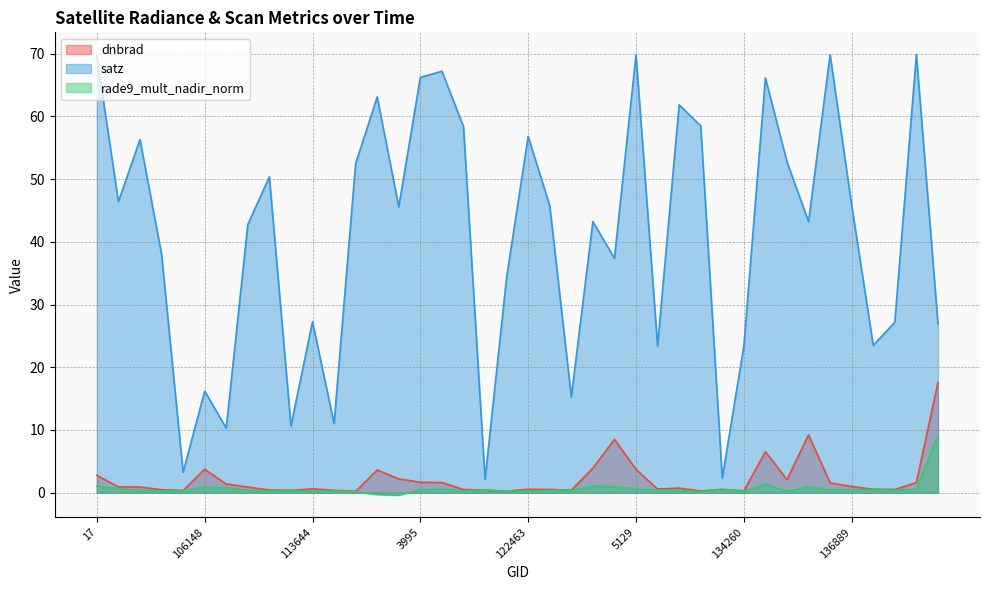

The value of satz at 131354 is 23.4. True or false?

True